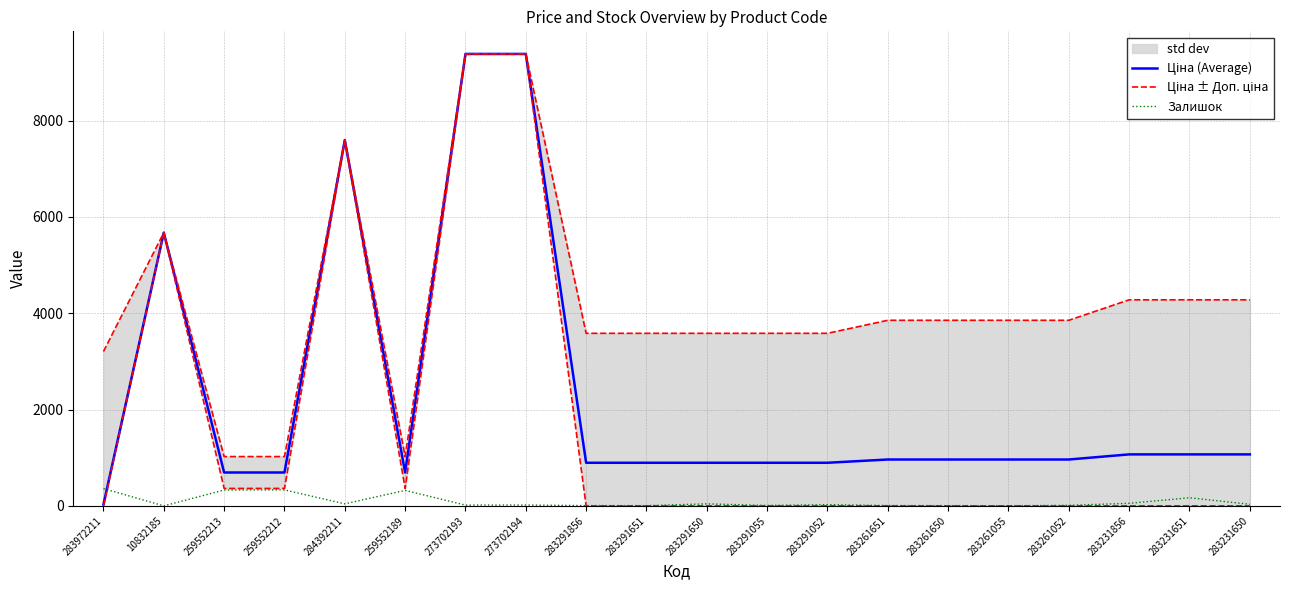

The Ціна ± Доп. ціна series shows 4279.1 at 283231651. True or false?

True